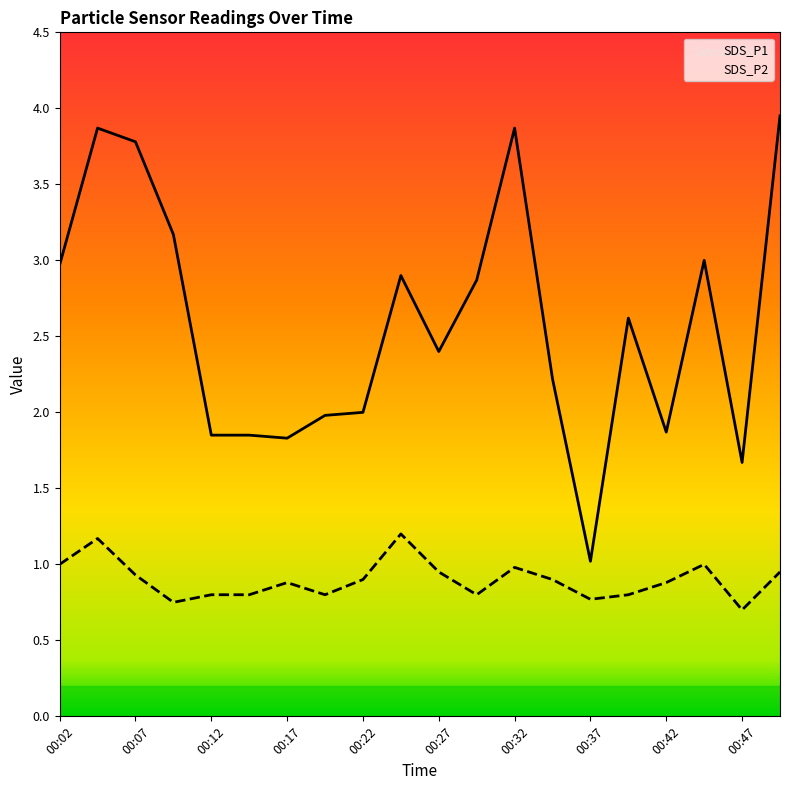

What is the minimum value for SDS_P1?

1.0